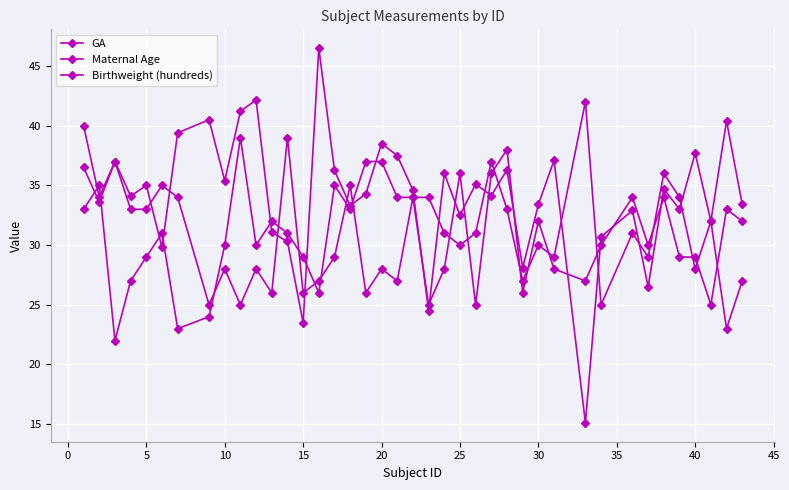

How many categories are shown in the chart?

40